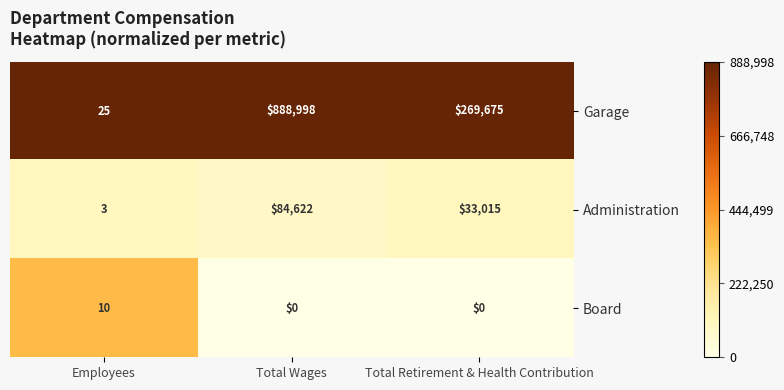

Reading left to right, list all the values displayed in this chart.

Garage: 25	888998	269675
Administration: 3	84622	33015
Board: 10	0	0